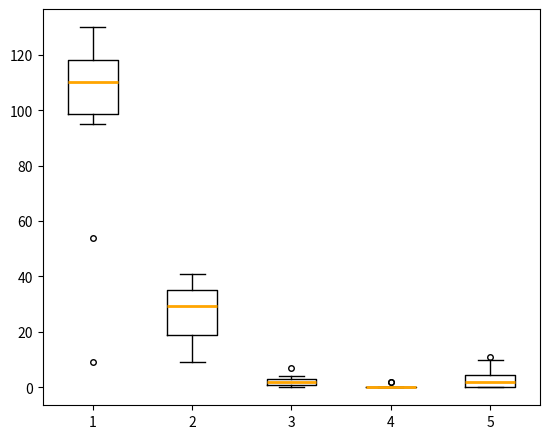

Where does the upper whisker of the box at x = 5 end on the y-axis? The values are not printed on the chart, so give them approximately, as read against the axis.

10